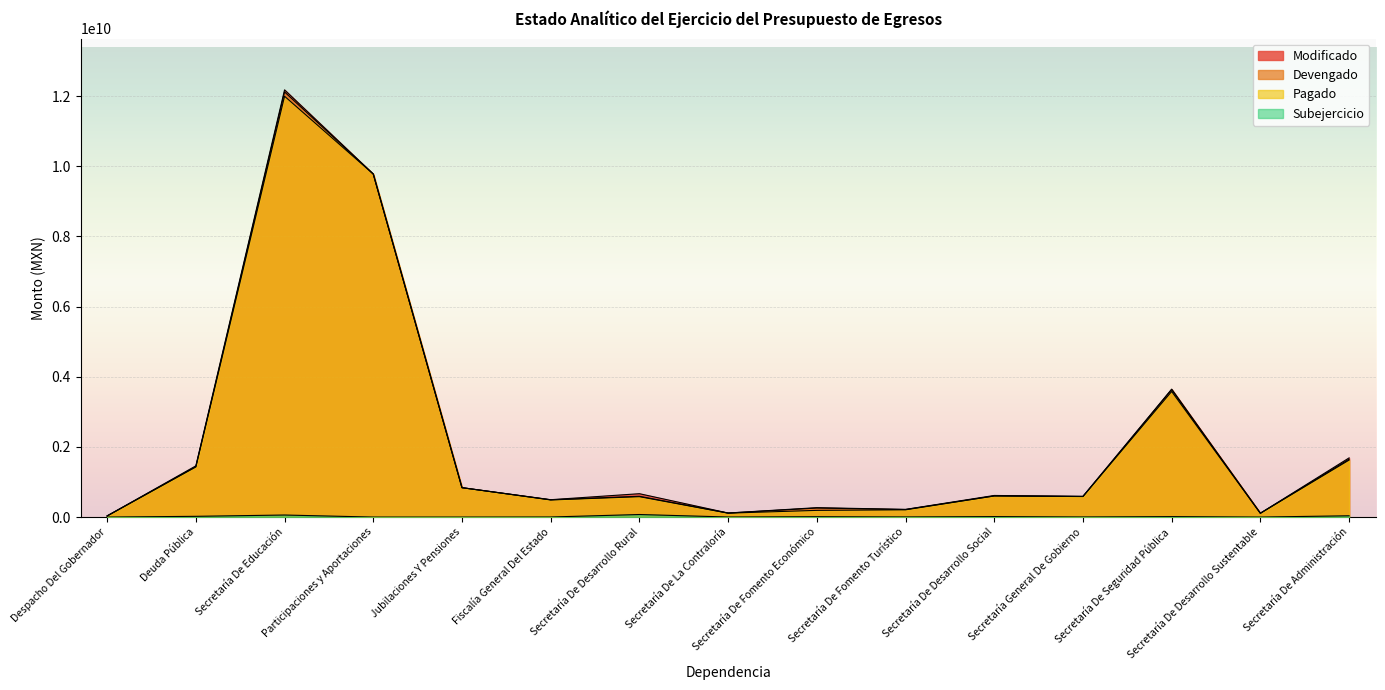

True or false: Modificado has more than 1 interior local peaks.

True